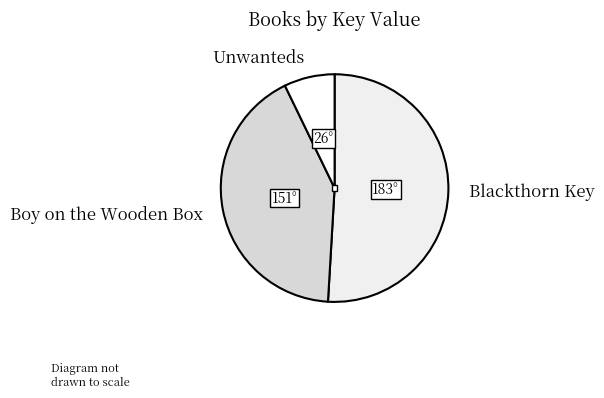

Between Blackthorn Key and Unwanteds, which is larger?

Blackthorn Key